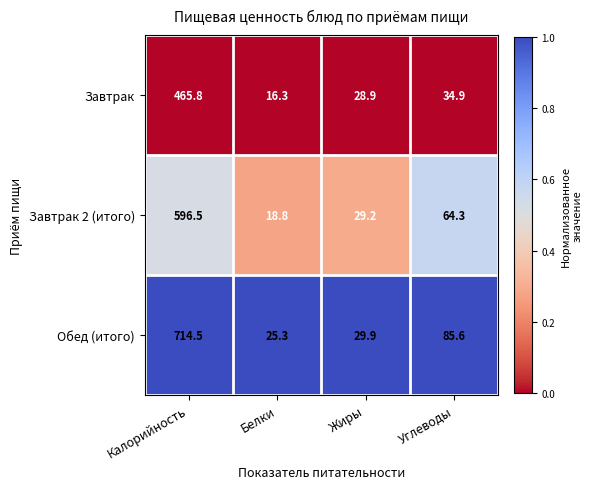

Where does the Завтрак 2 (итого) series first go above 64?

Калорийность